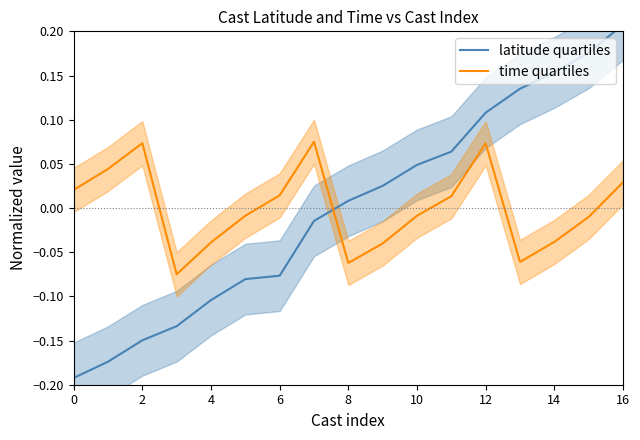

The time quartiles series shows -0.0 at 10. True or false?

True